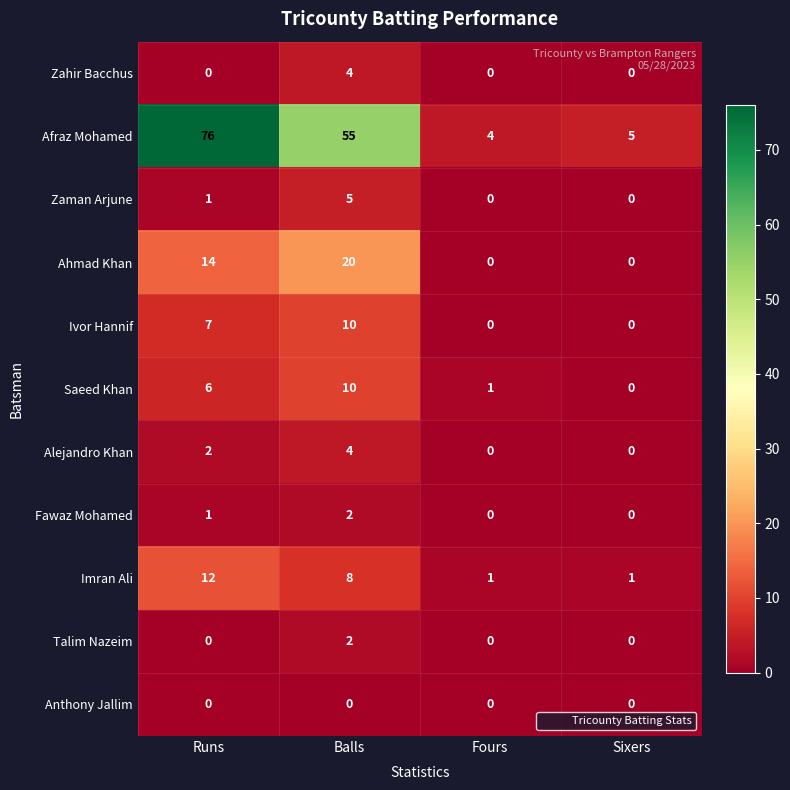

What is the difference between the maximum and minimum values in the Zahir Bacchus series?

4